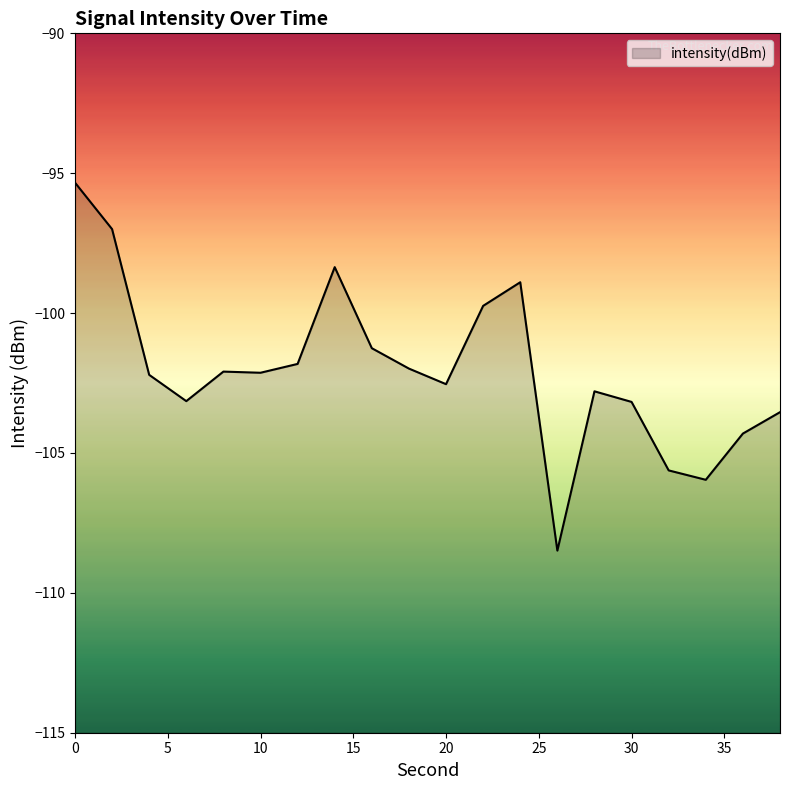

How many lines are shown in the chart?

1